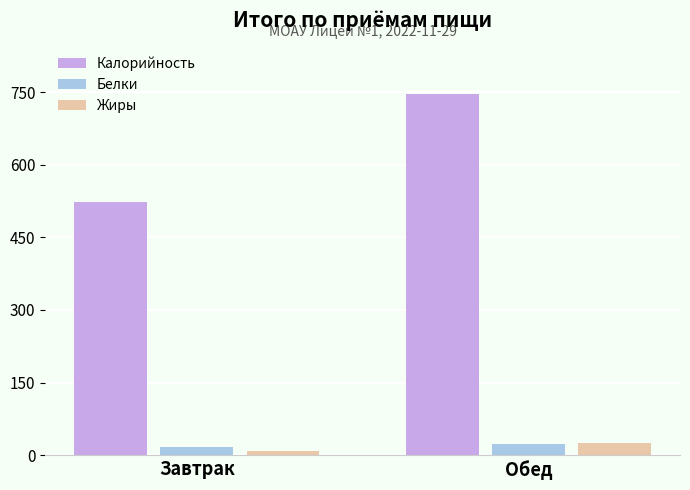

List the labels in order of Жиры value, largest first.

Обед, Завтрак